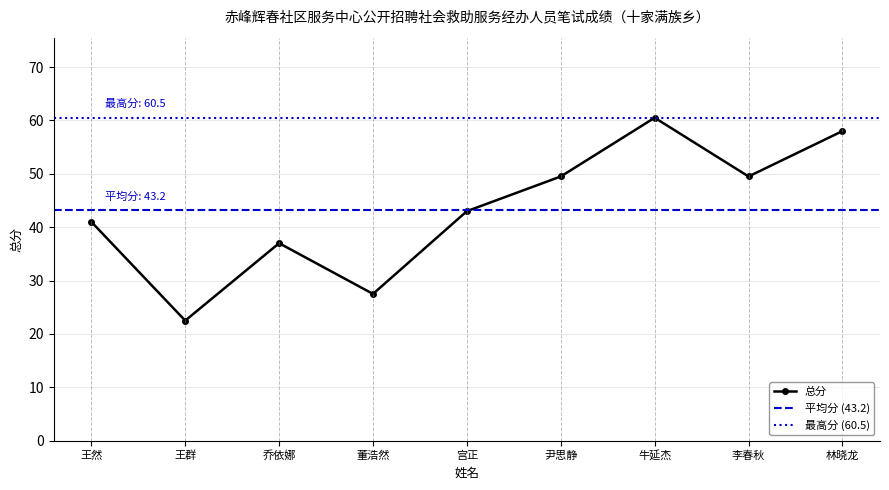

What is the change in value from 王然 to 李春秋?

+8.5